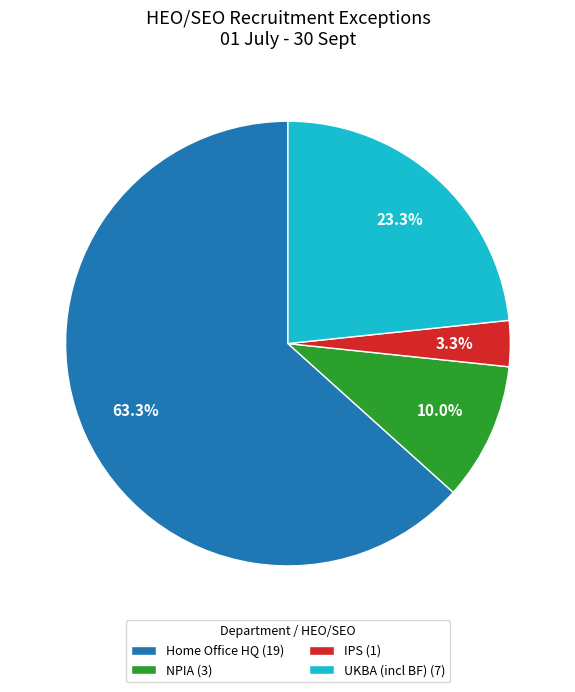

Is Home Office HQ the majority of the pie?

Yes